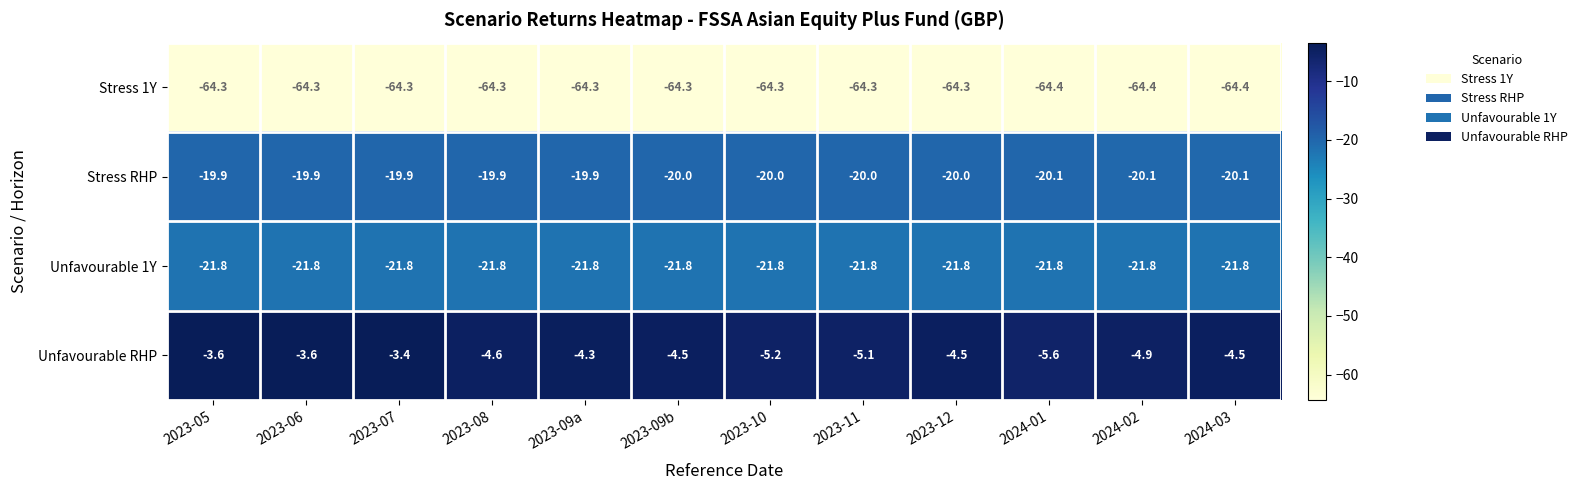

What is the difference between the highest and lowest values at 2023-05?

60.7